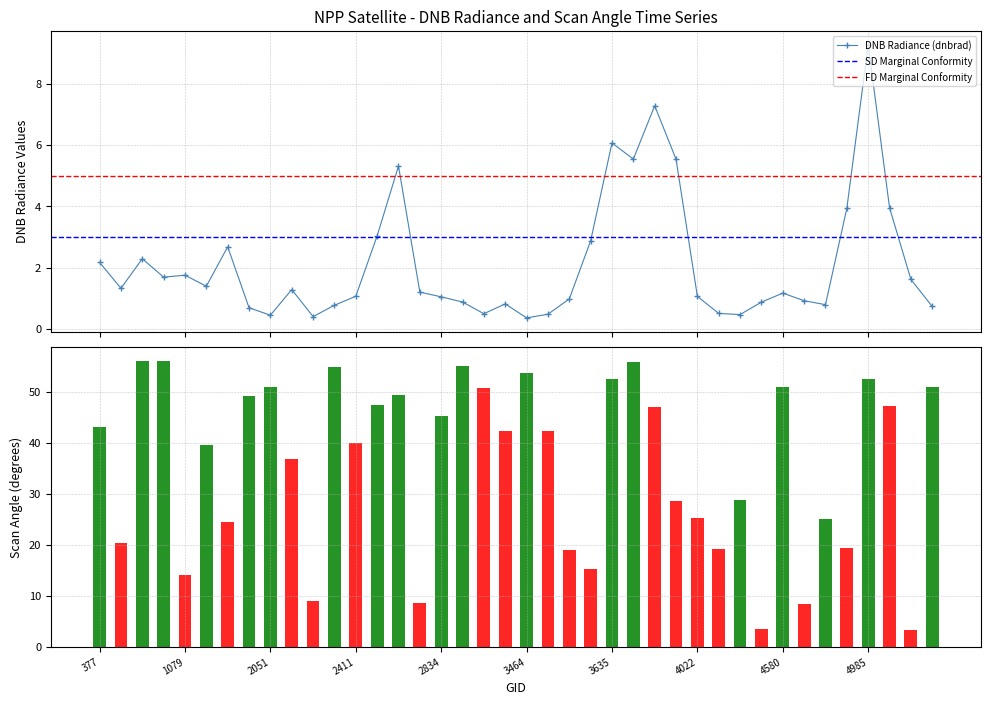

Which has a higher value, 2762 or 5039?

5039